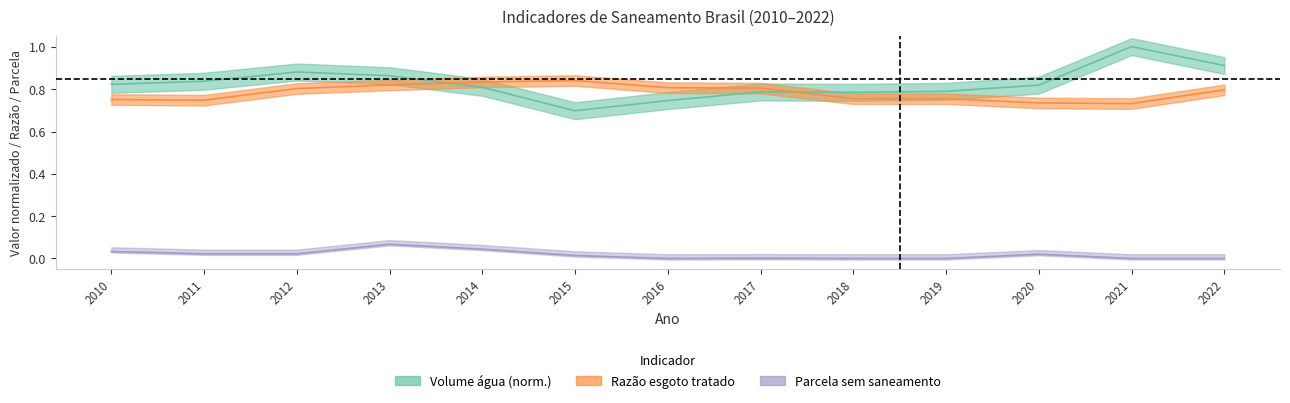

Between 2012 and 2021, which is larger?

2021